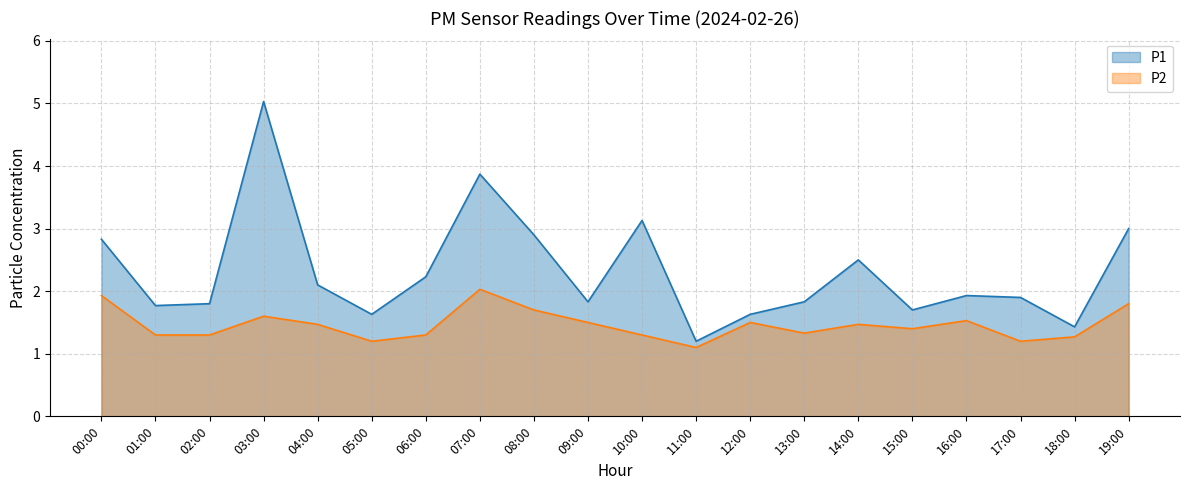

What is the spread (max minus min) of values at 16:00?

0.4